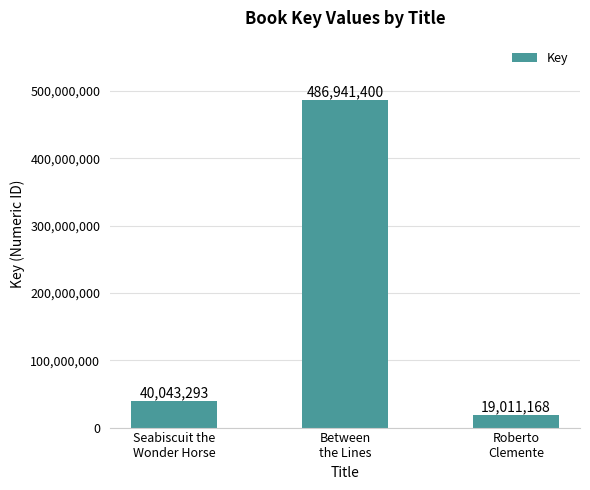

At which category does the chart reach its peak across all series?

Between
the Lines